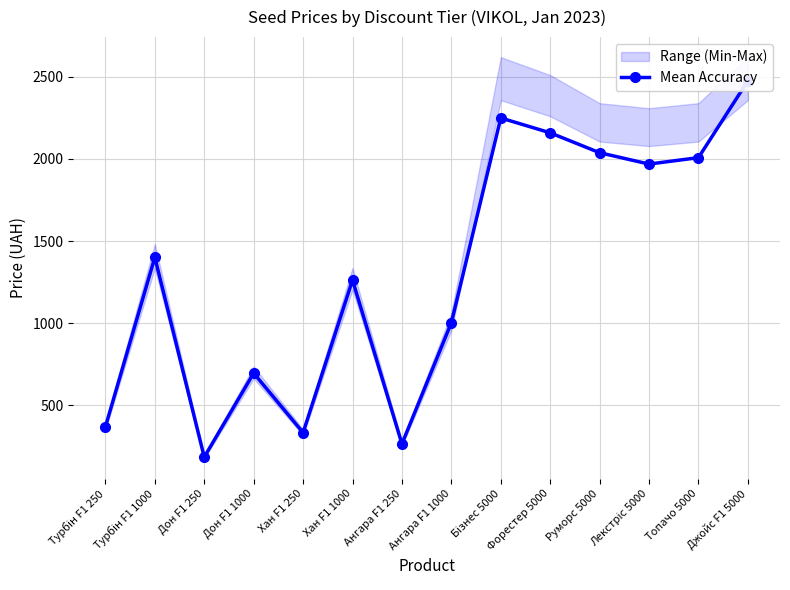

Which category has the lowest value across all series?

Дон F1 250